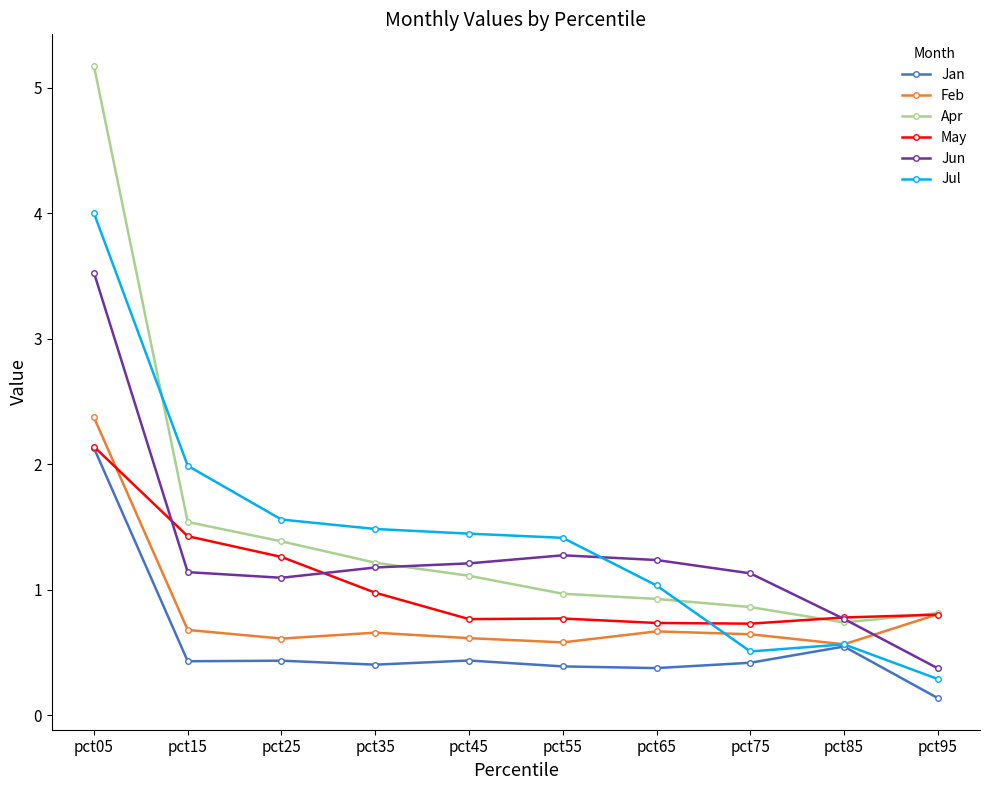

True or false: Feb has more than 0 interior local peaks.

True